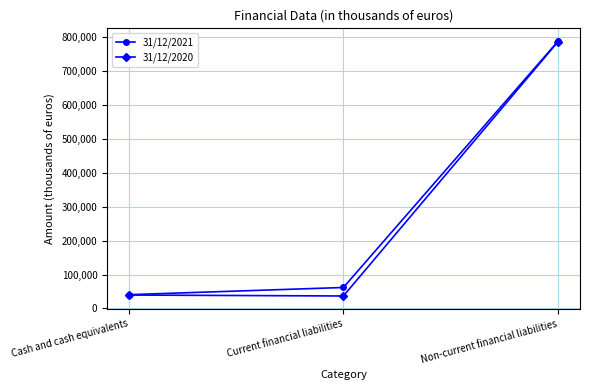

True or false: 31/12/2021 has a value of 101778 at Current financial liabilities.

False